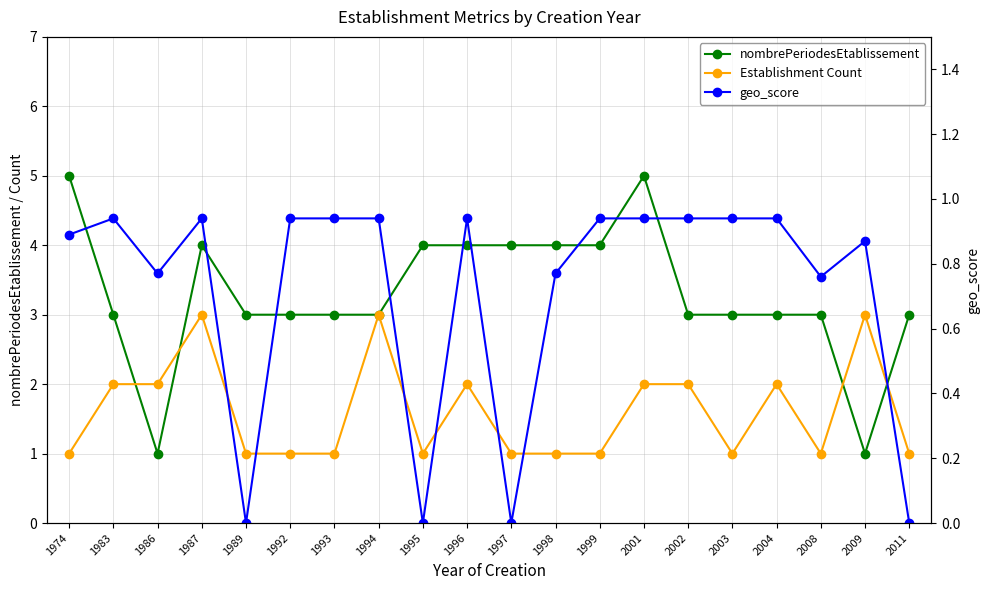

At which category is the sum across all series the highest?

1987